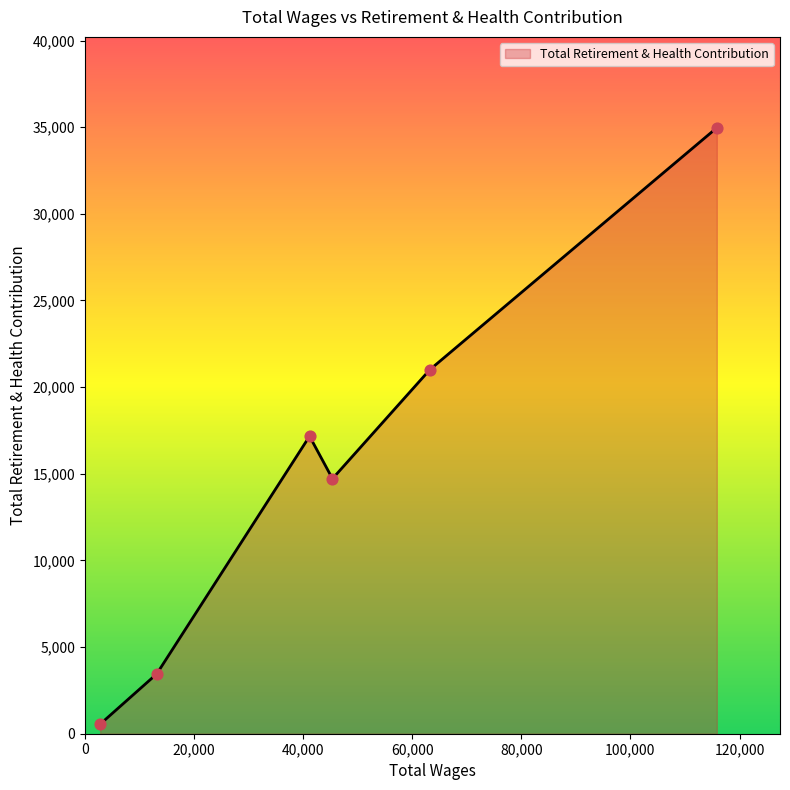

What is the greatest value displayed?

34964